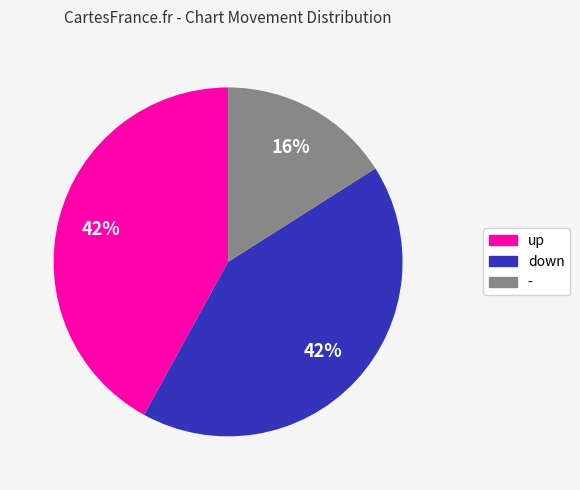

The down slice represents 52% of the pie. True or false?

False